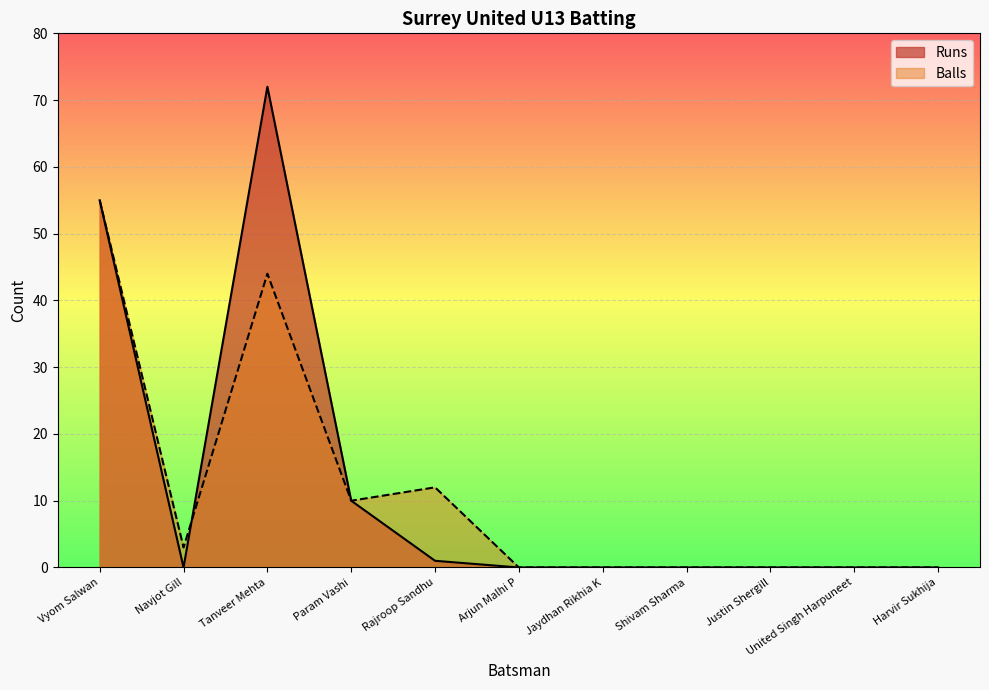

How many categories are shown in the chart?

11